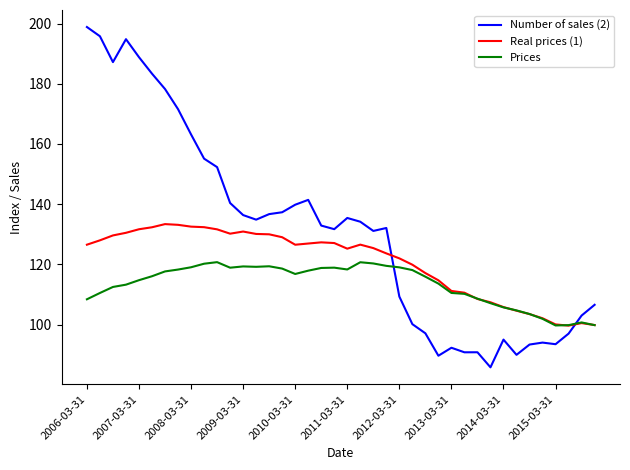

List the series in order of their overall mean, lowest first.

Prices, Real prices (1), Number of sales (2)